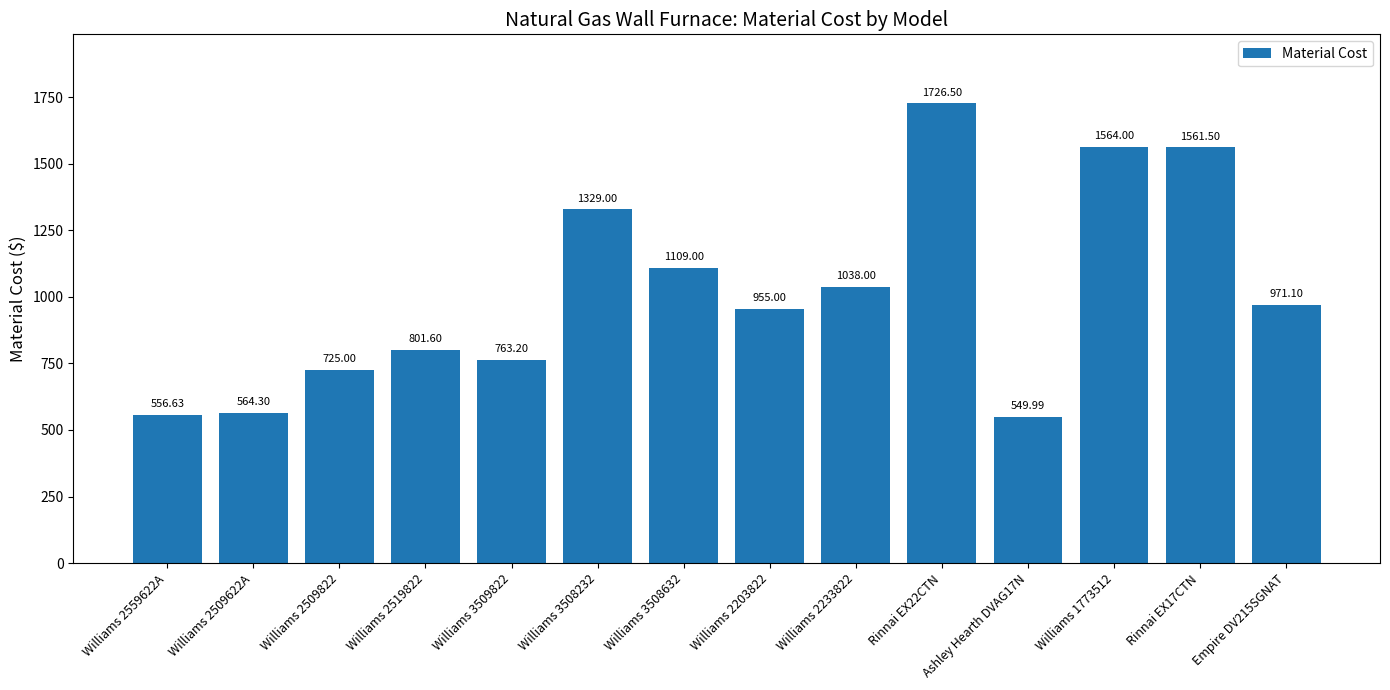

List the labels in order of value, largest first.

Rinnai EX22CTN, Williams 1773512, Rinnai EX17CTN, Williams 3508232, Williams 3508632, Williams 2233822, Empire DV215SGNAT, Williams 2203822, Williams 2519822, Williams 3509822, Williams 2509822, Williams 2509622A, Williams 2559622A, Ashley Hearth DVAG17N